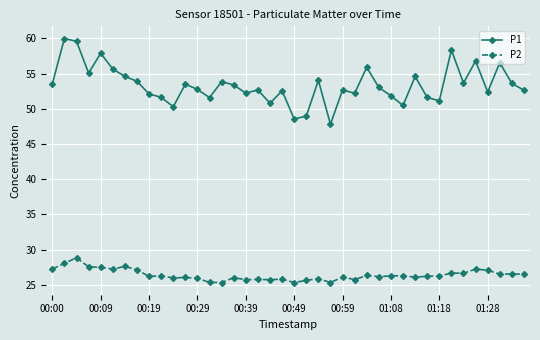

List the series in order of their overall mean, lowest first.

P2, P1